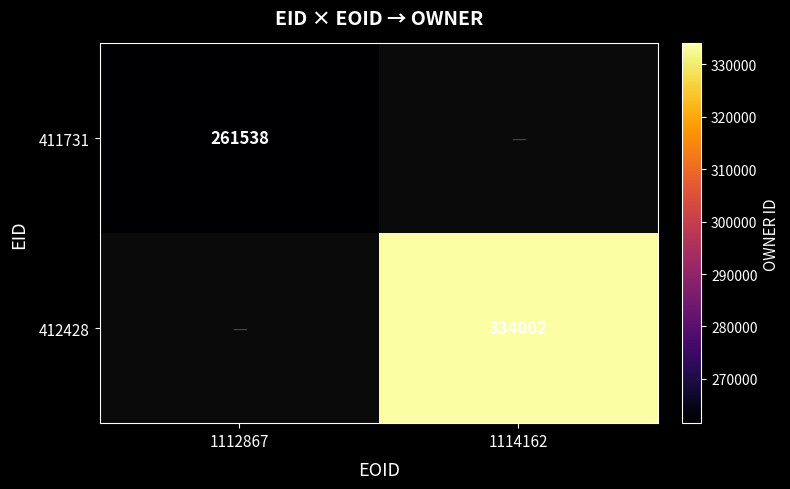

How many data points does each series have?

2